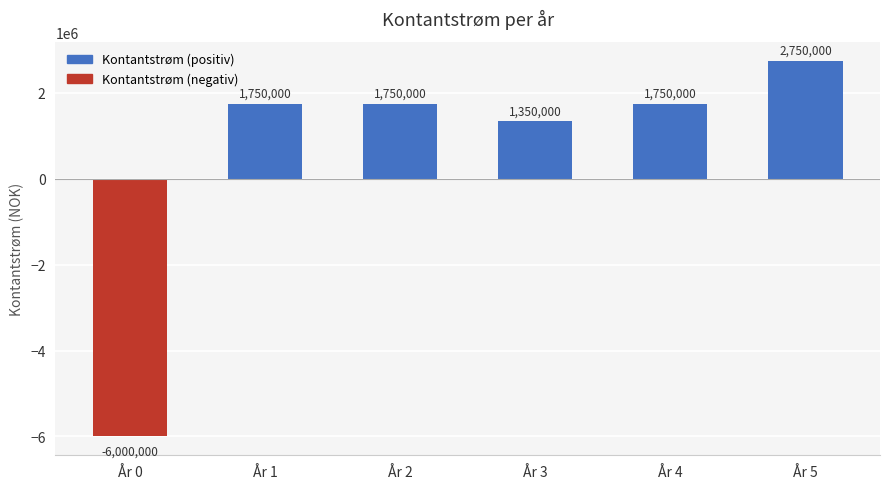

True or false: the data shows 3939150 at År 5.

False